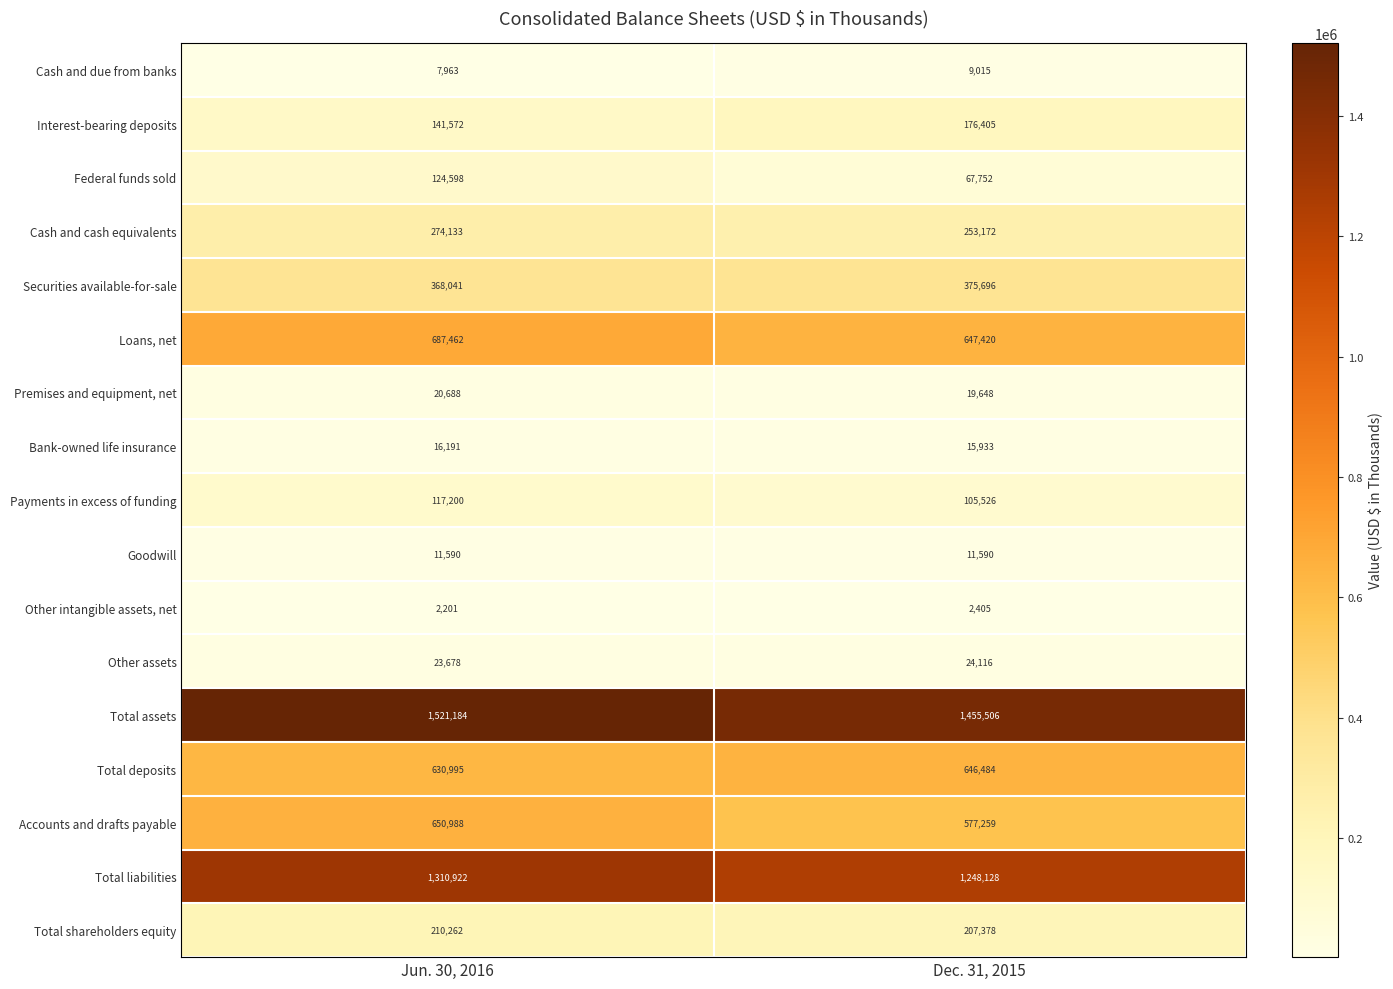

Which series changed the most between Jun. 30, 2016 and Dec. 31, 2015?

Accounts and drafts payable